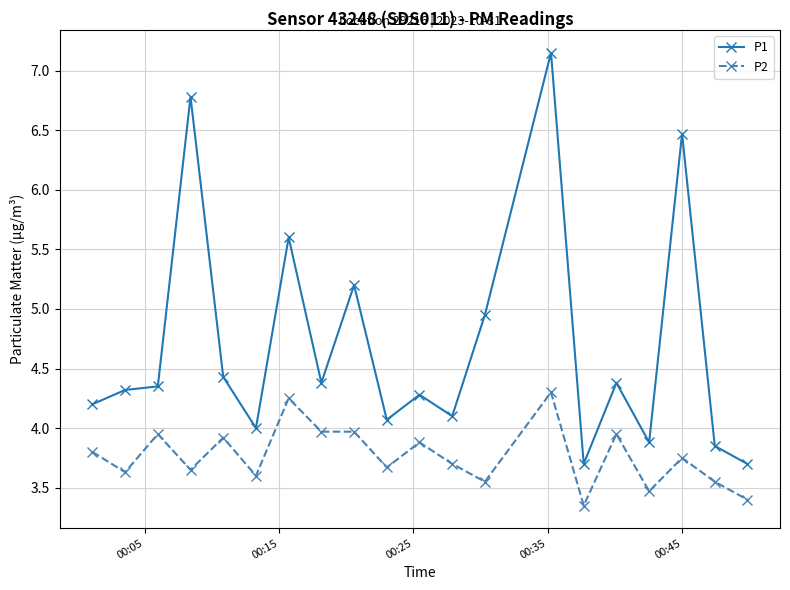

True or false: P1 and P2 cross at least once.

False